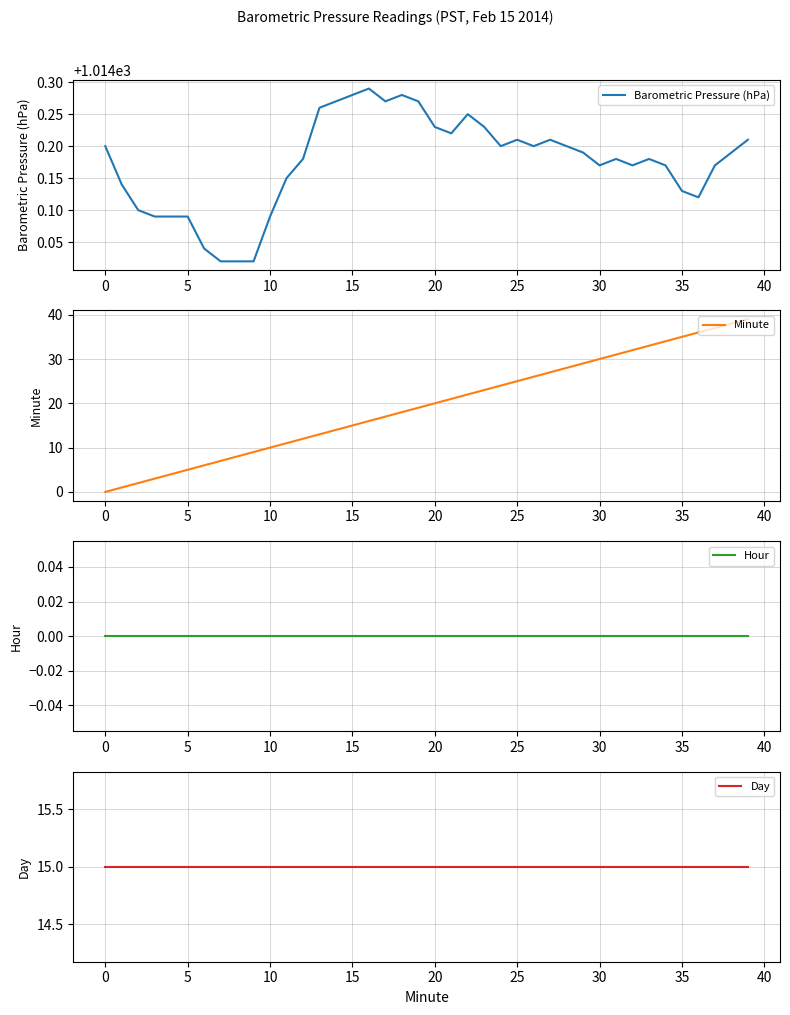

What is the label of the 17th point from the left?

16